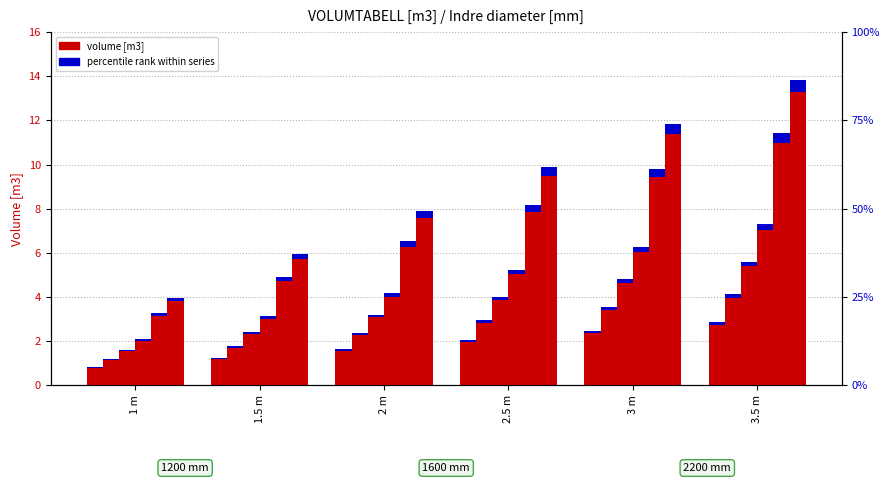

Which has a higher value, 3 m or 2 m?

3 m